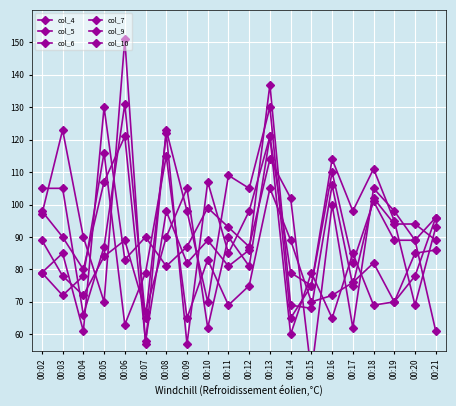

Where is the first local maximum for col_9?

00:06